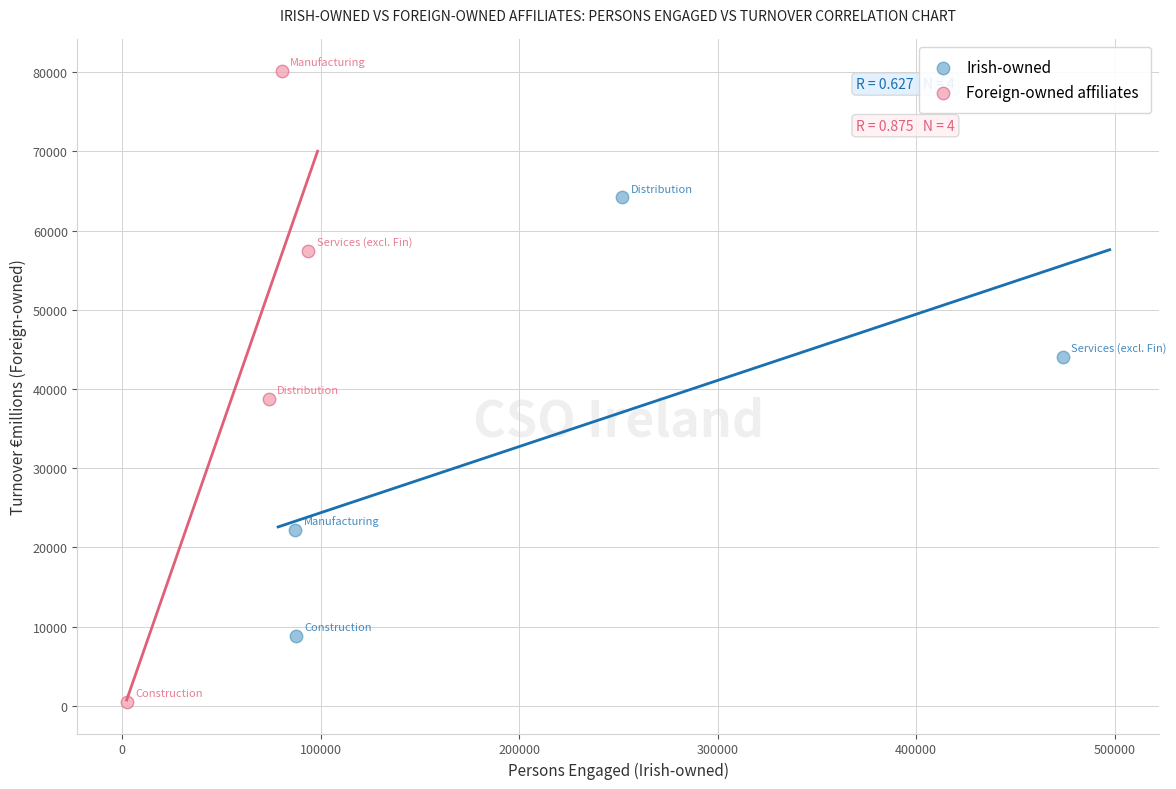

Which series contains the lowest Y value?

Foreign-owned affiliates